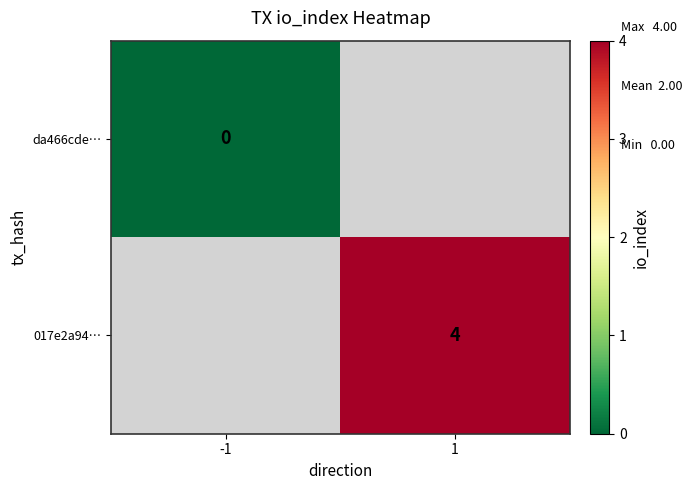

The value of 017e2a94… at 1 is 4. True or false?

True